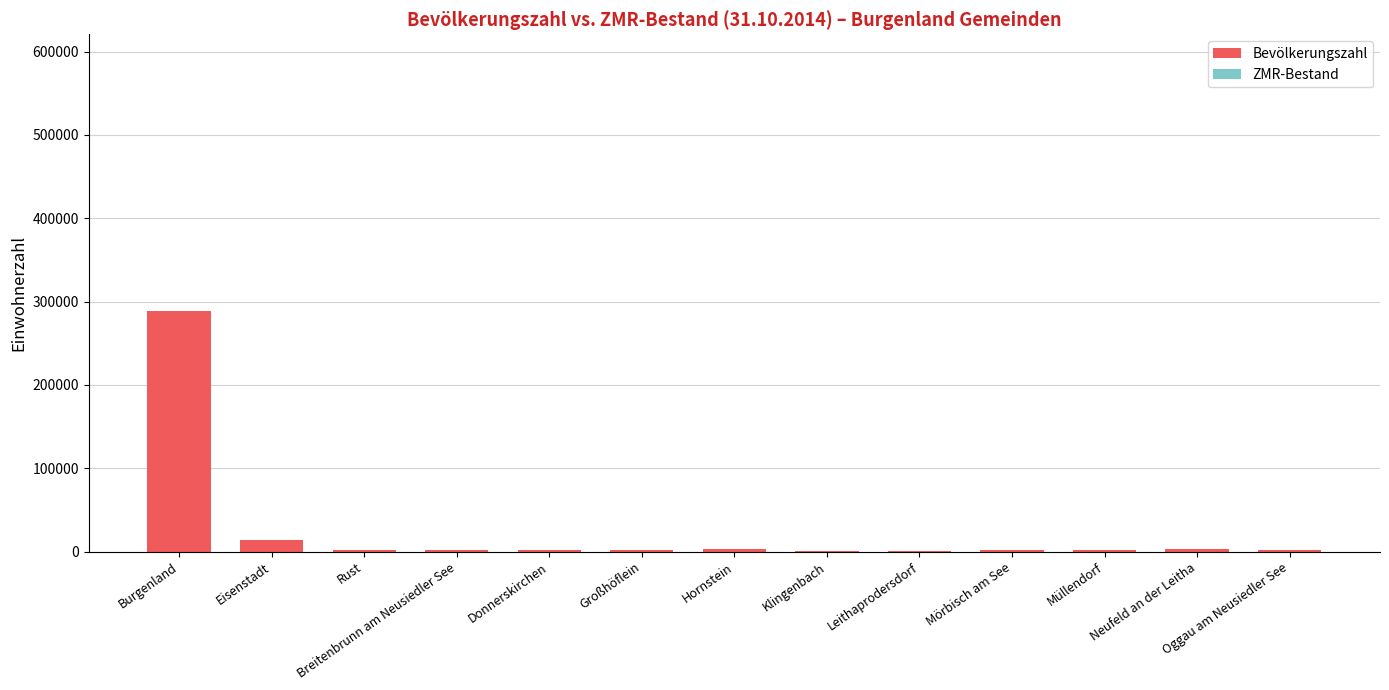

What is the sum of all ZMR-Bestand values?

817